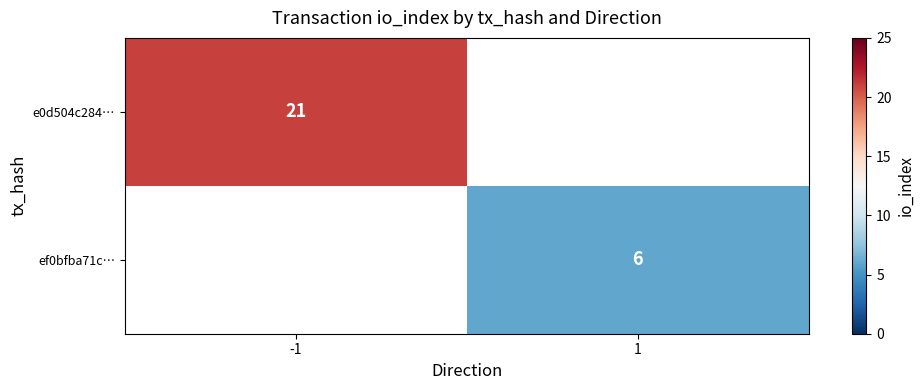

Is it true that ef0bfba71c… equals 10 at 1?

False